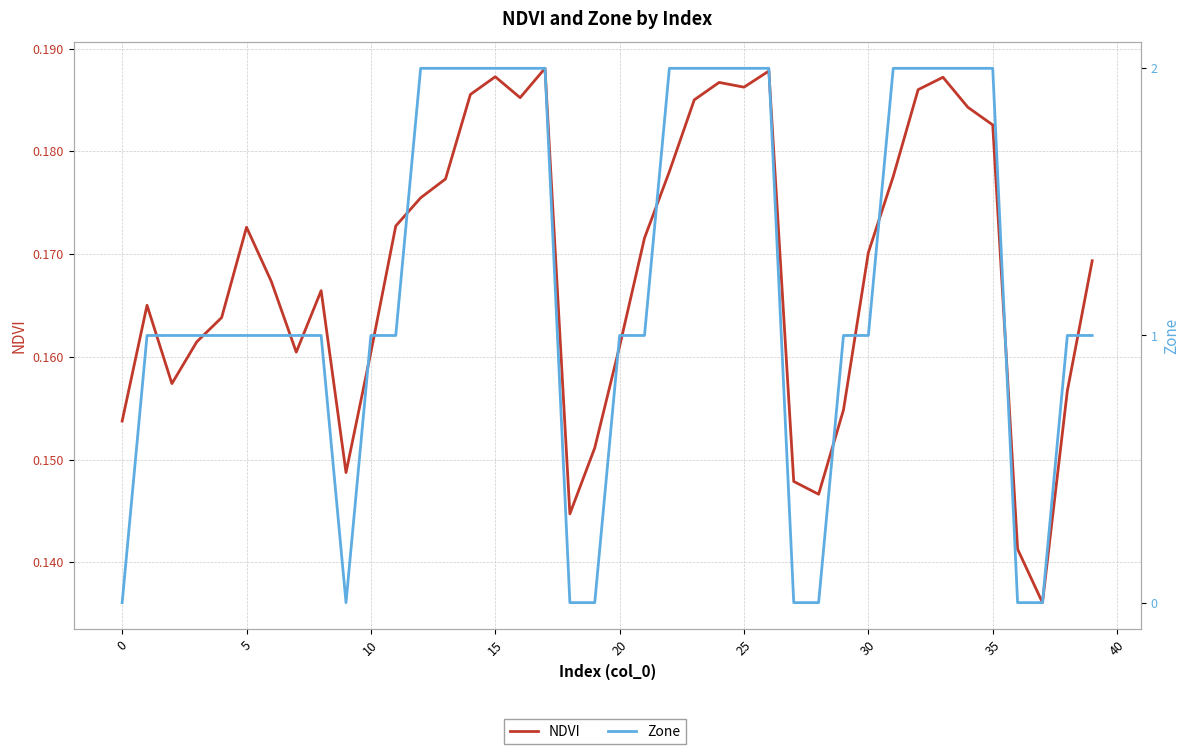

What is the difference between the Zone values at 5 and 37?

1.0